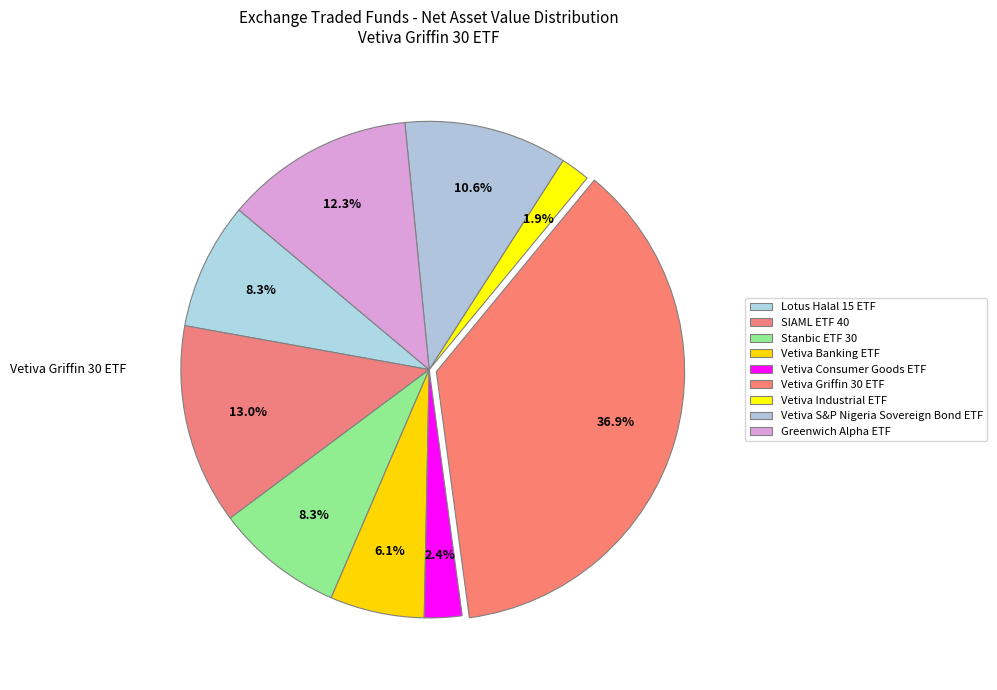

Combined, what portion of the pie is Vetiva Banking ETF and Stanbic ETF 30?

14.5%